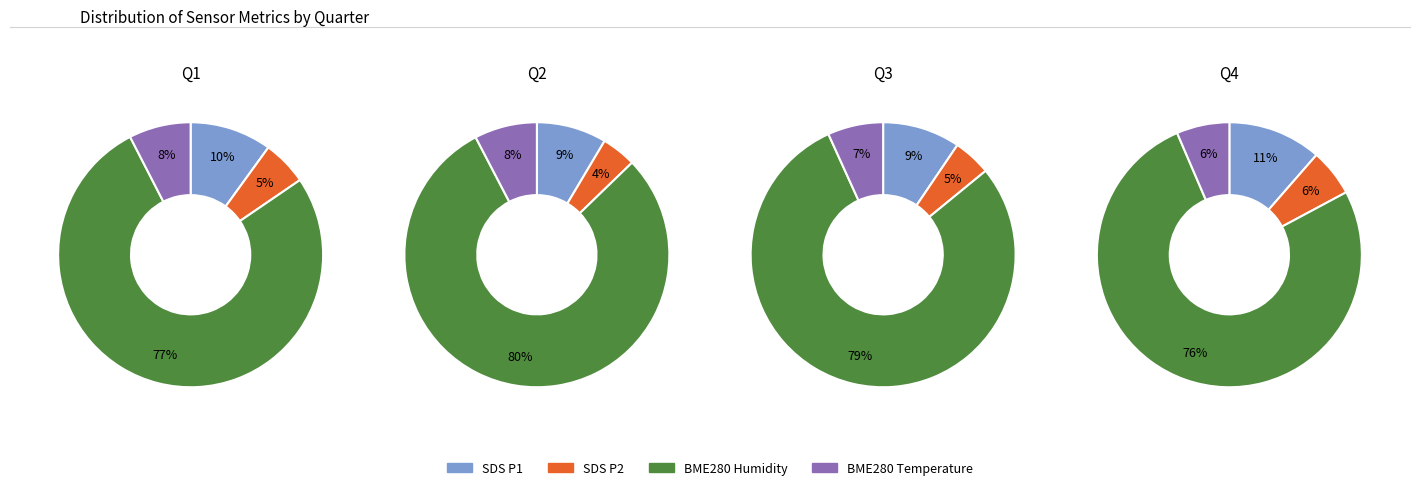

How much of the chart is everything except 14?

98.2%